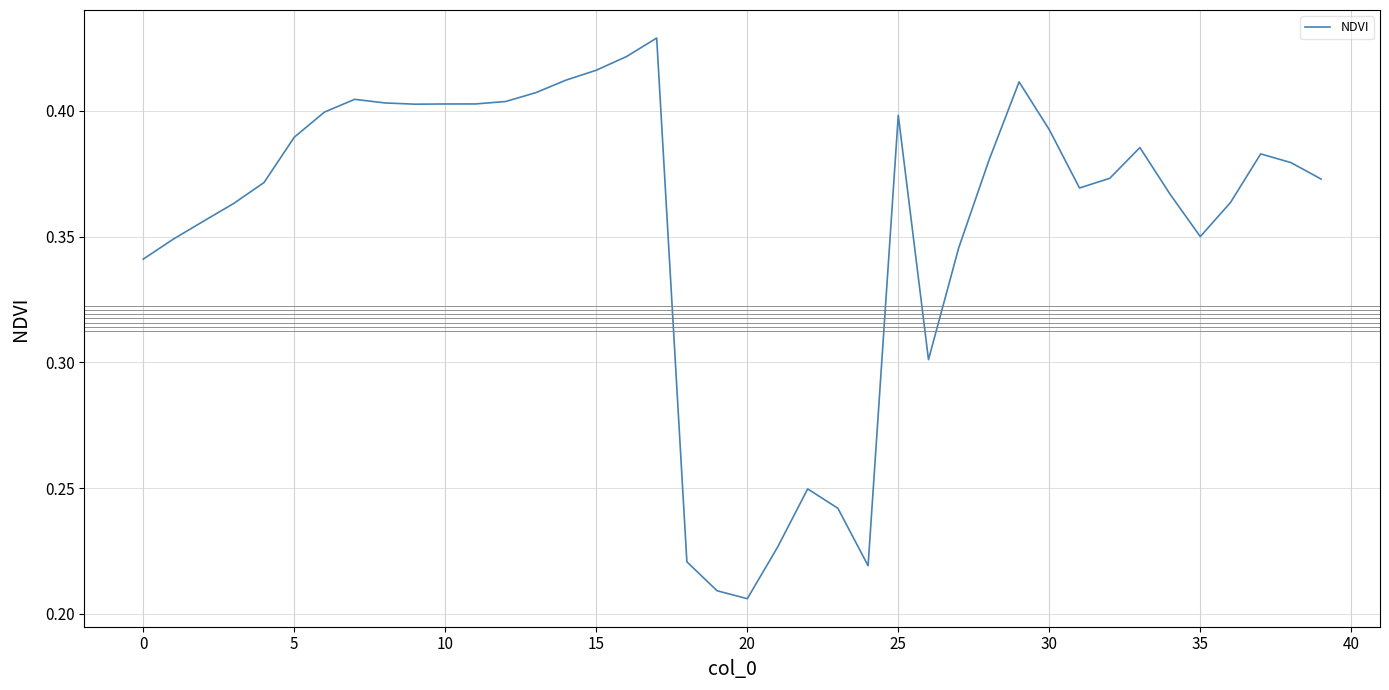

How many lines are shown in the chart?

1